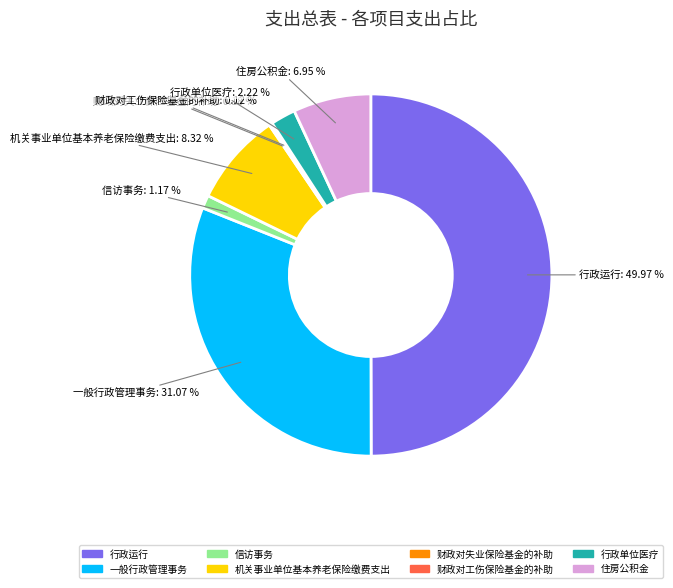

Do 行政单位医疗 and 行政运行 together represent more than half of the pie?

Yes